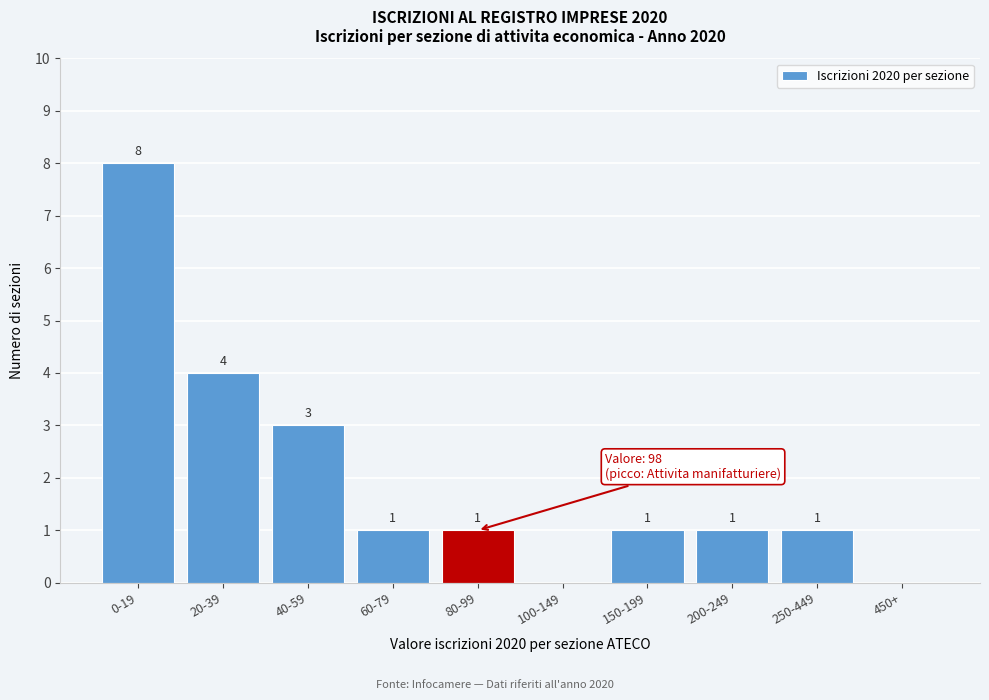

Reading left to right, transcribe all the data shown in this chart.

0-19=8	20-39=4	40-59=3	60-79=1	80-99=1	100-149=0	150-199=1	200-249=1	250-449=1	450+=0